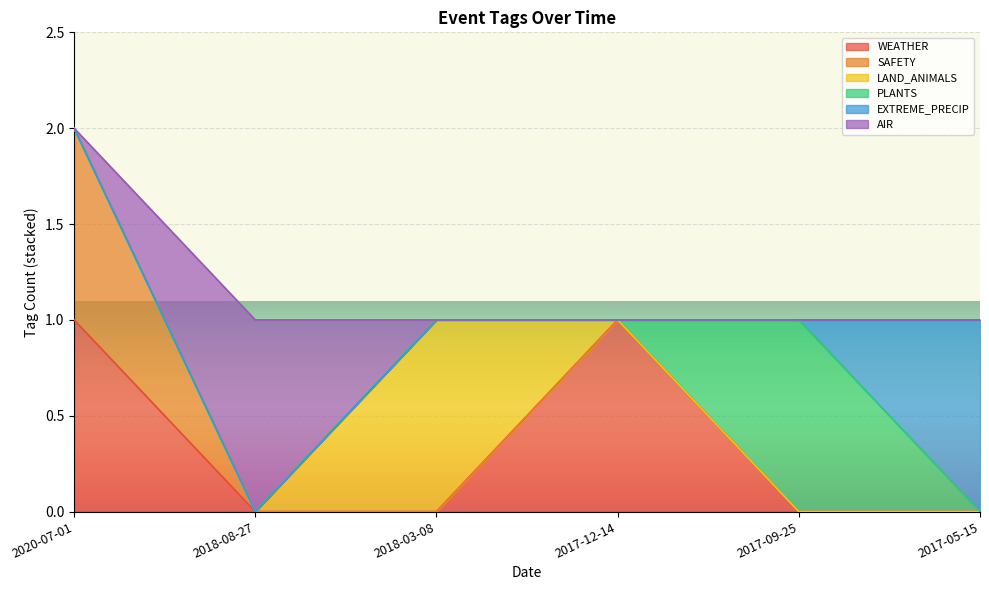

In AIR, how many points are higher than both neighbors (excluding endpoints)?

1